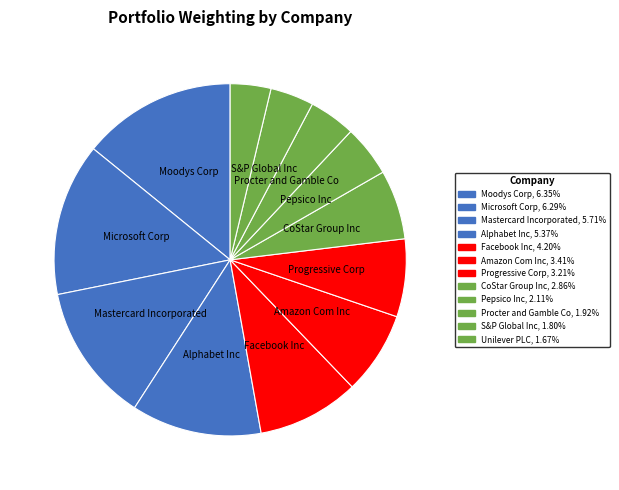

Which slice is the smallest?

Unilever PLC